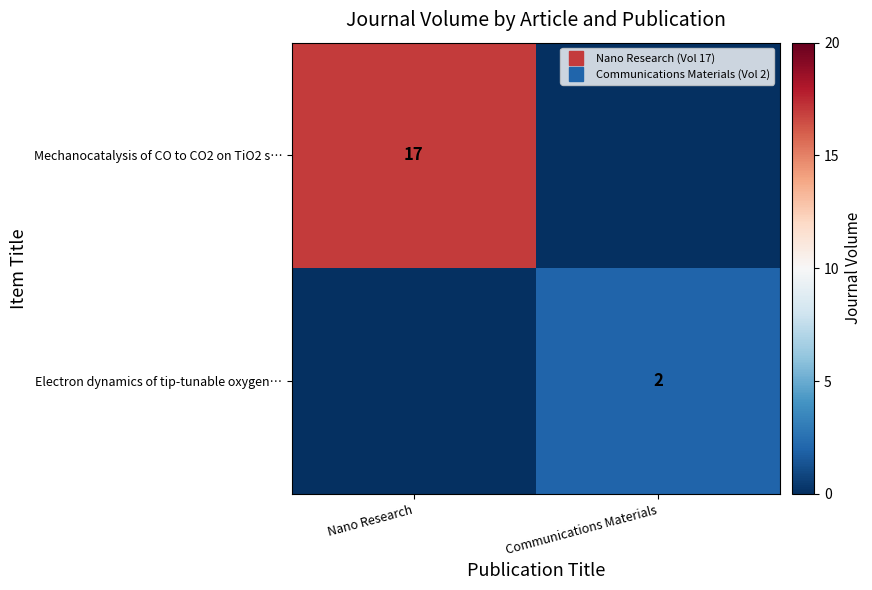

What is the average value of the Electron dynamics of tip-tunable oxygen… series?

1